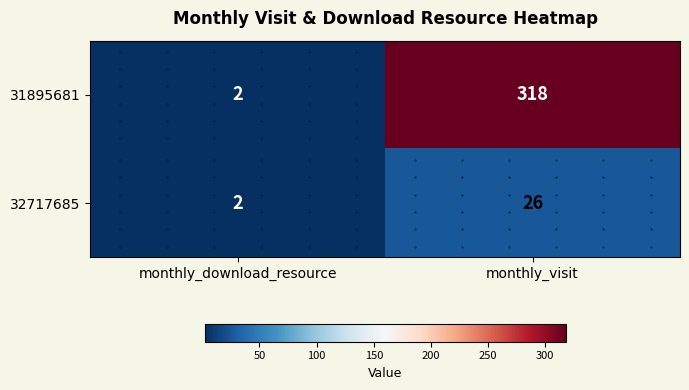

Between monthly_download_resource and monthly_visit, which series saw the biggest shift?

31895681